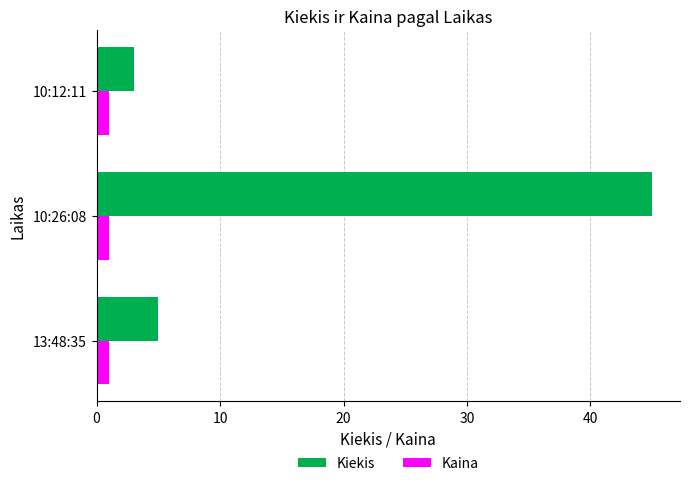

What is the lowest value of the Kaina series?

1.0